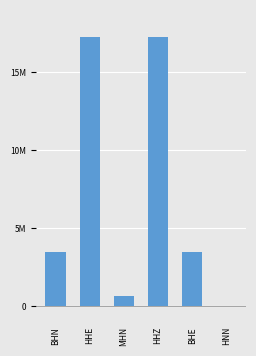

What is the label of the 1st bar from the right?

HNN